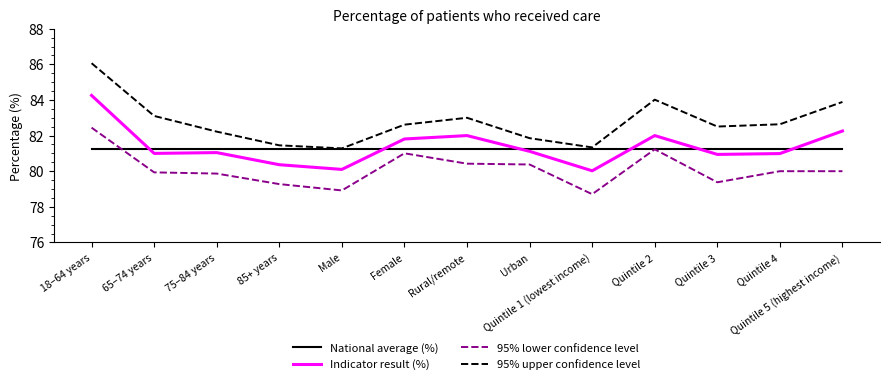

What is the smallest value displayed?

78.7